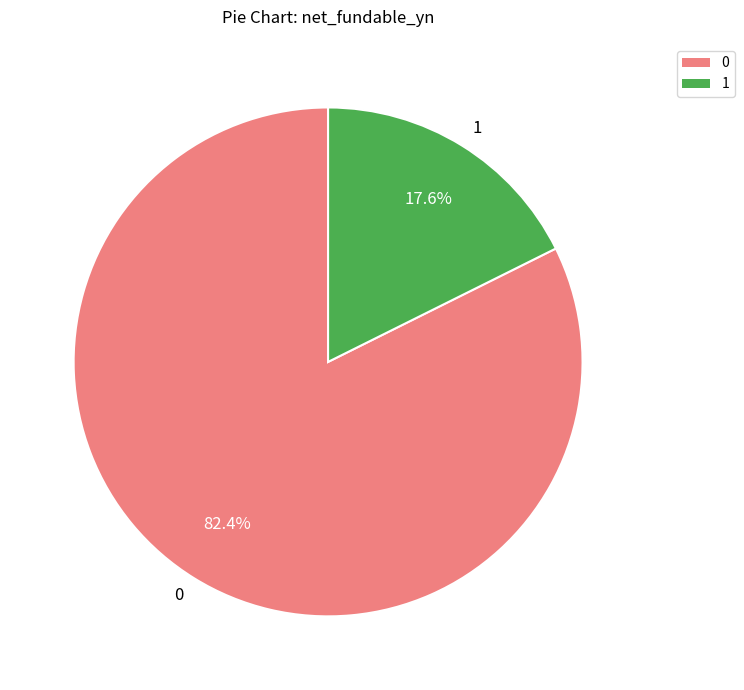

What portion of the pie excludes 0?

17.6%